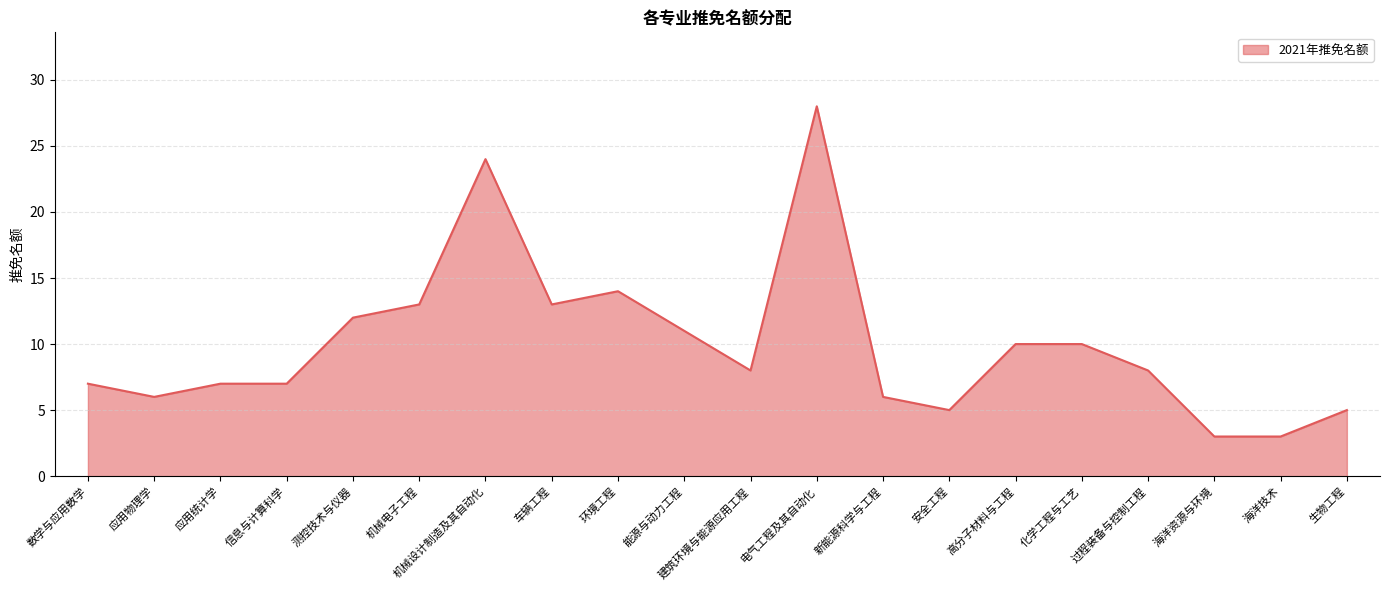

What is the difference between the values at 应用统计学 and 测控技术与仪器?

5